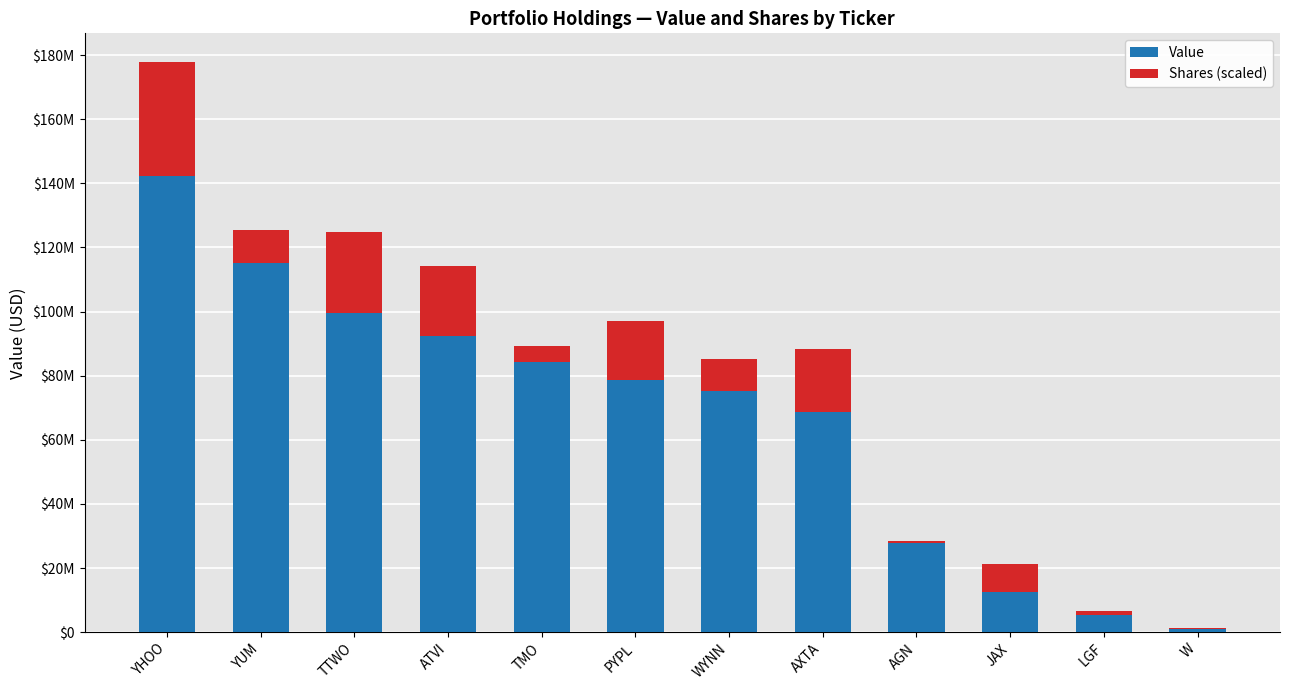

Which series changed the most between YHOO and WYNN?

Value